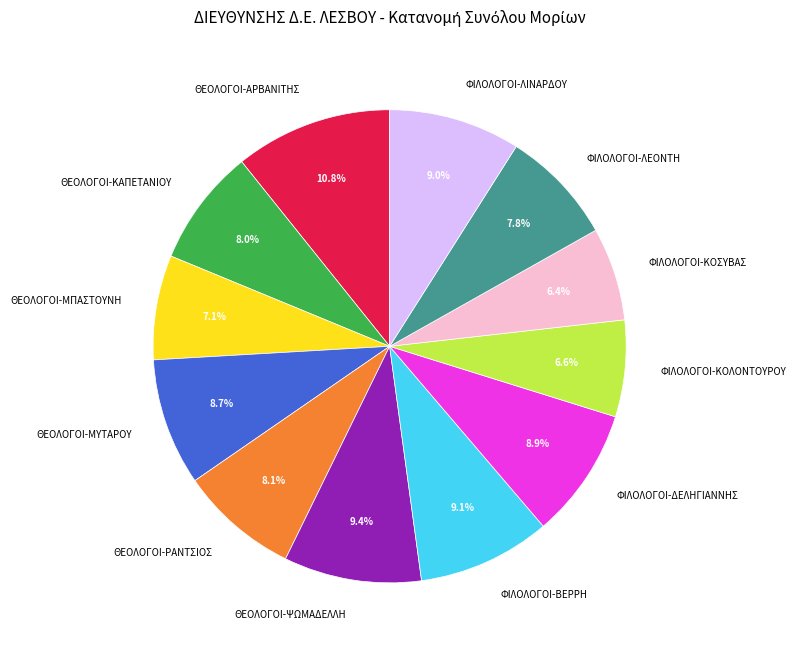

Does ΦΙΛΟΛΟΓΟΙ-ΚΟΛΟΝΤΟΥΡΟΥ account for over 50% of the chart?

No